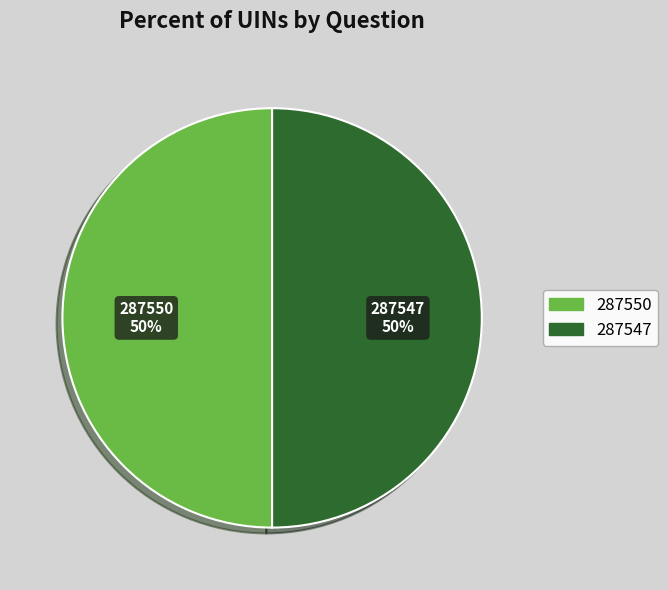

To the nearest percent, what portion does 287547 represent?

50%